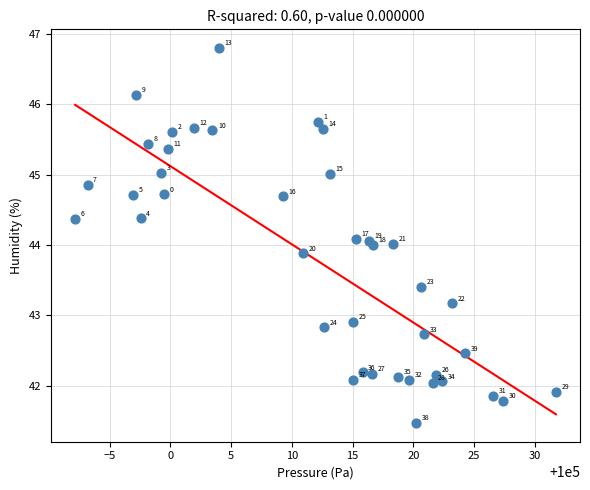

What is the range of X values (max minus min)?

39.6